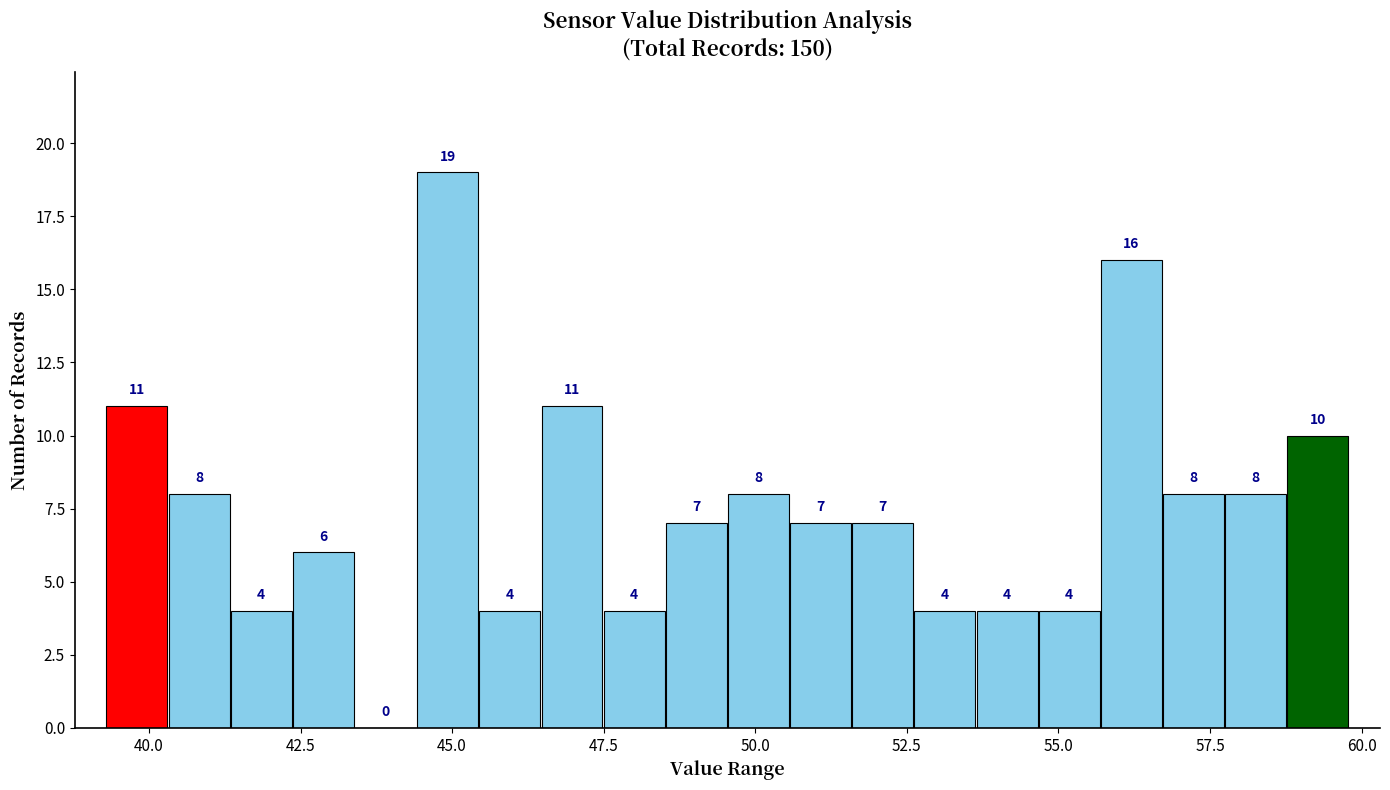

Around what value on the x-axis is the tallest bar? Give the approximate position of its centre, as read against the axis.

45.0